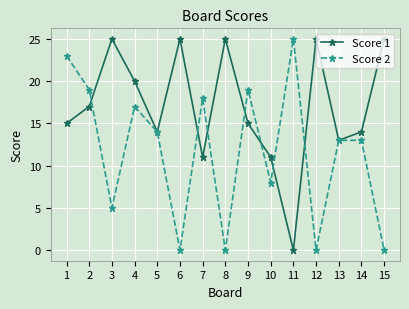

Between 4 and 8, which series saw the biggest shift?

Score 2